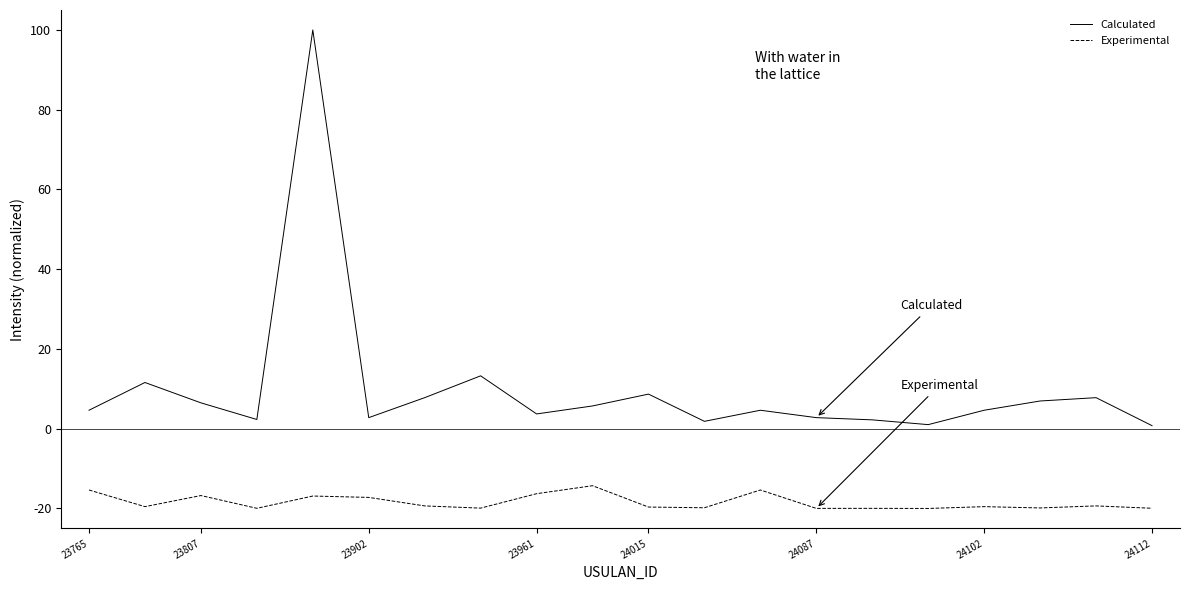

Which series has the largest total across all categories?

Calculated